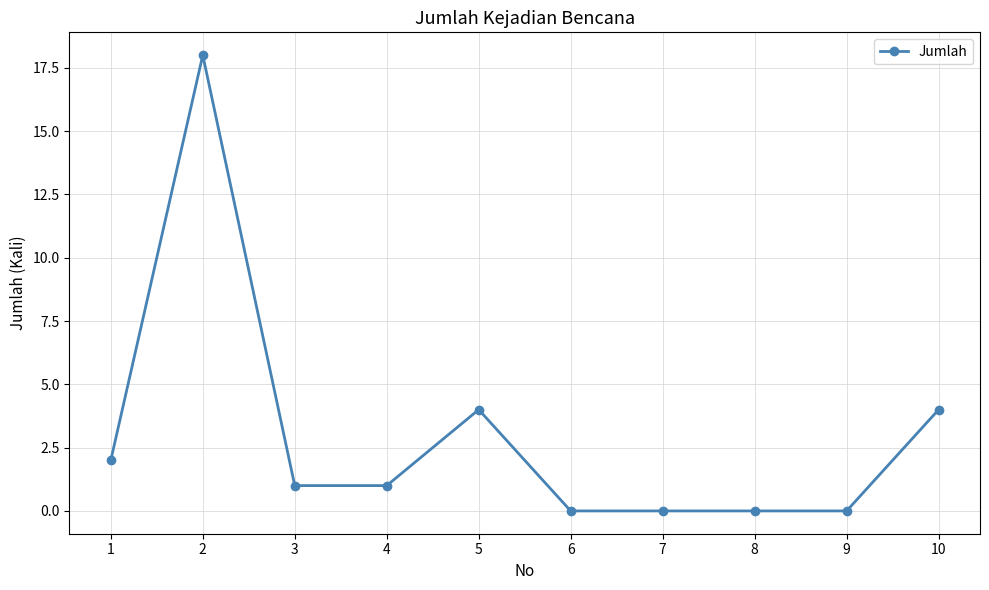

Does the chart have visible grid lines?

Yes